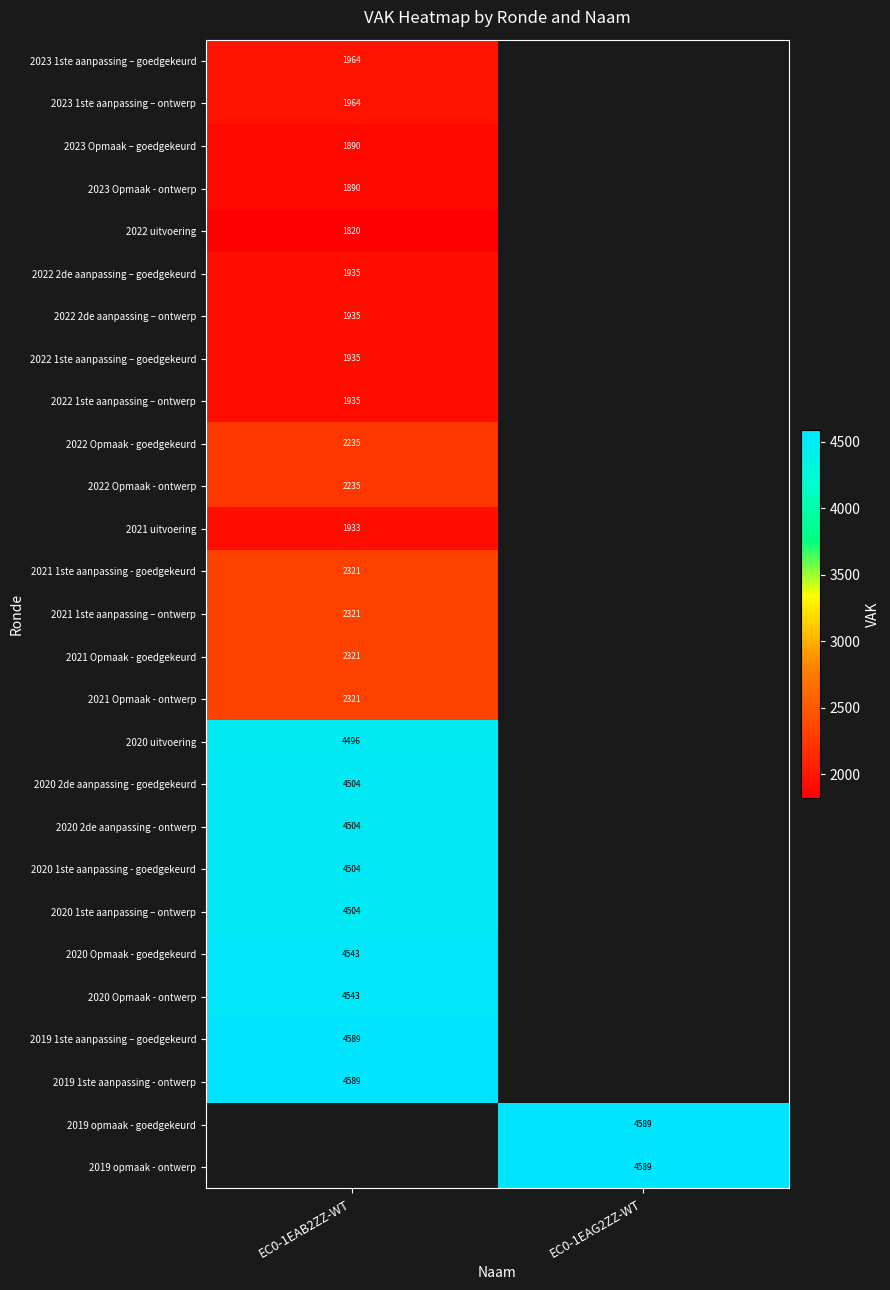

The value of 2022 1ste aanpassing – ontwerp at EC0-1EAB2ZZ-WT is 393. True or false?

False